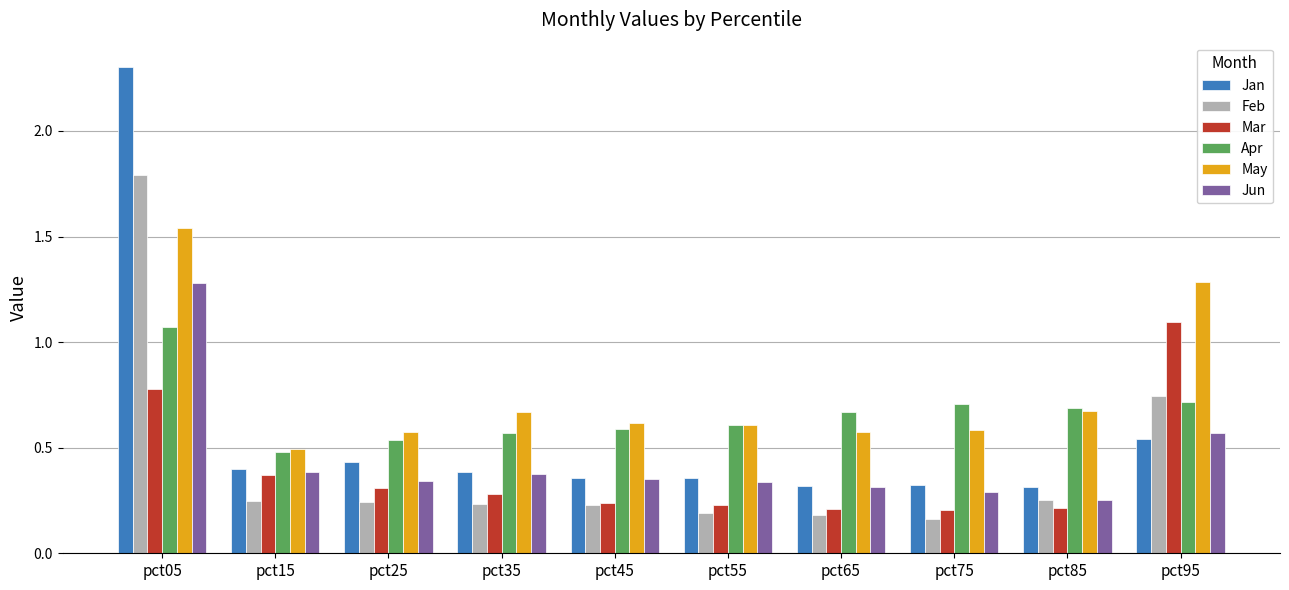

The value of Feb at pct85 is 0.3. True or false?

True